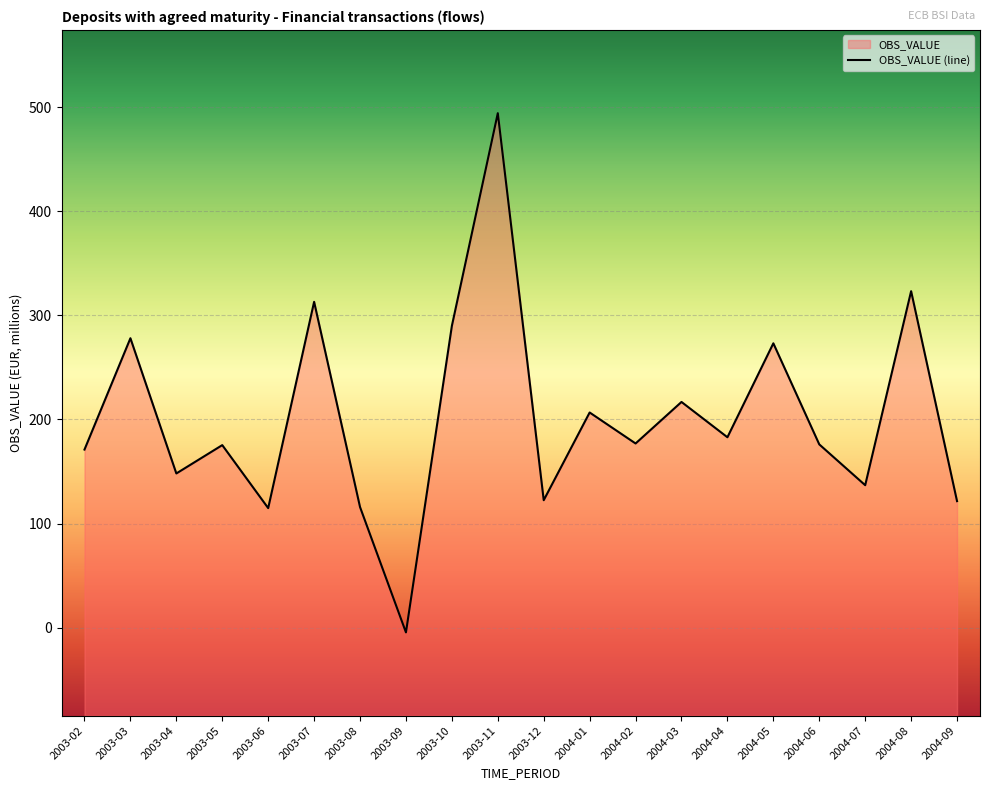

At which category does the data reach its first local peak?

2003-03